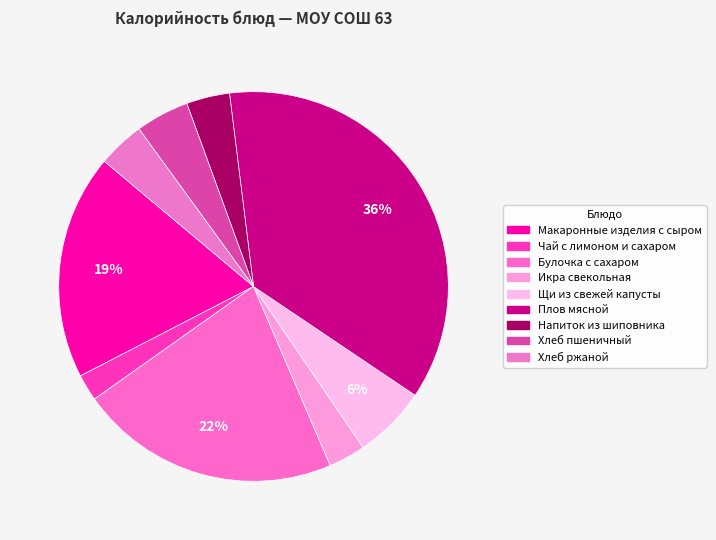

What portion of the pie excludes Хлеб пшеничный?

95.6%